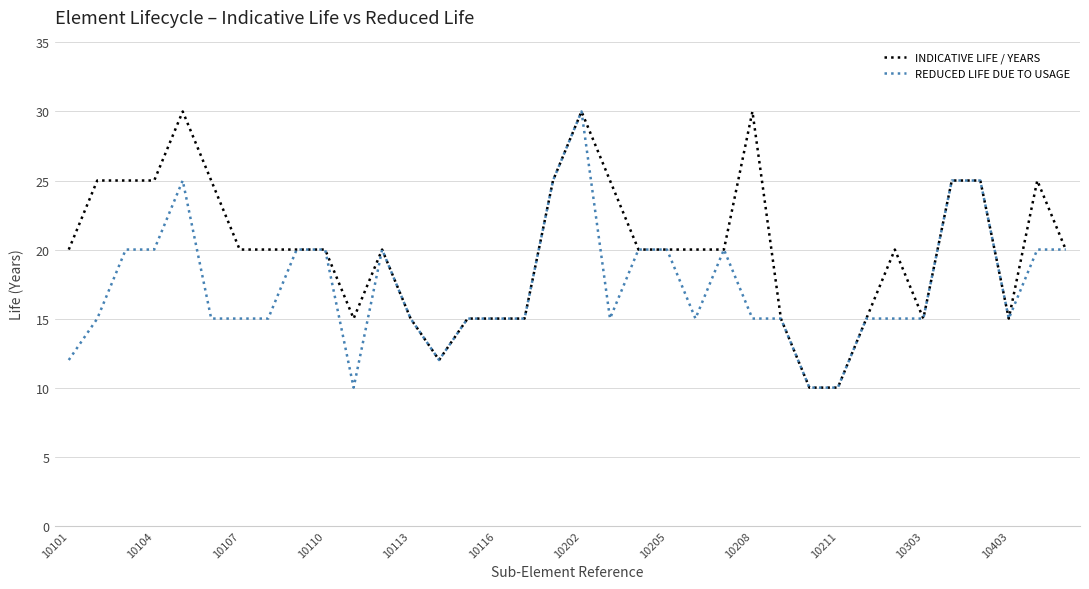

Rank the series by their average value, from highest to lowest.

INDICATIVE LIFE / YEARS, REDUCED LIFE DUE TO USAGE